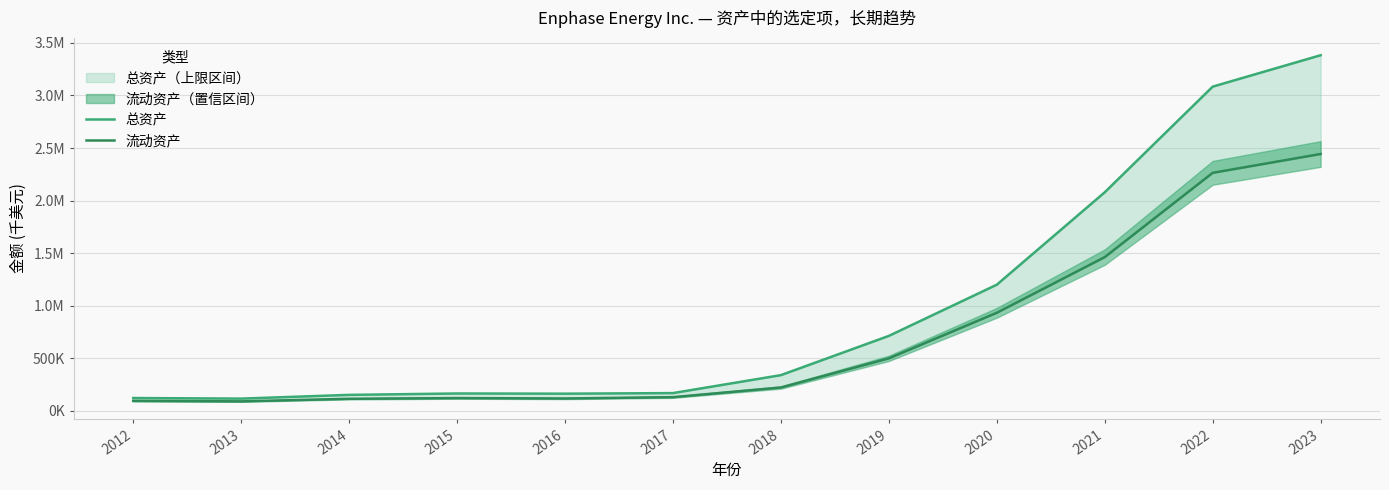

True or false: 流动资产 and 总资产 cross at least once.

False